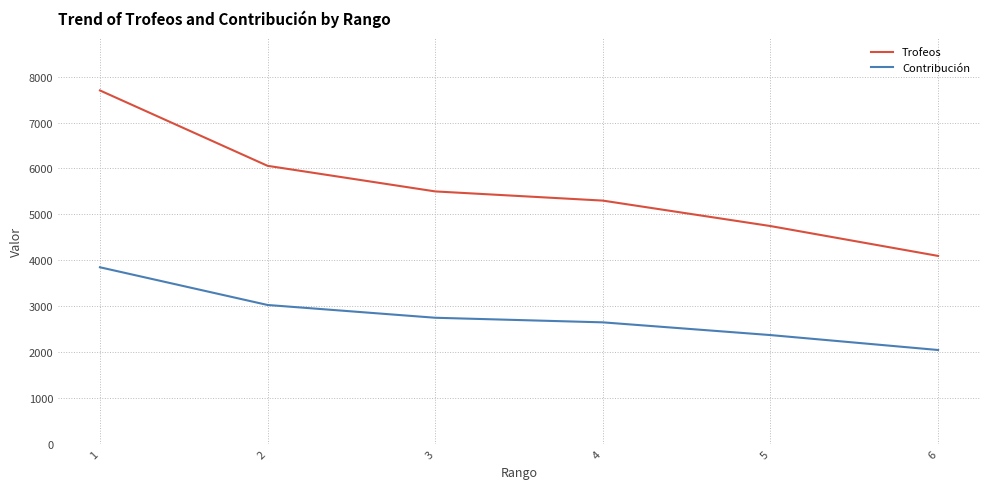

What is the sum of all Trofeos values?

33397